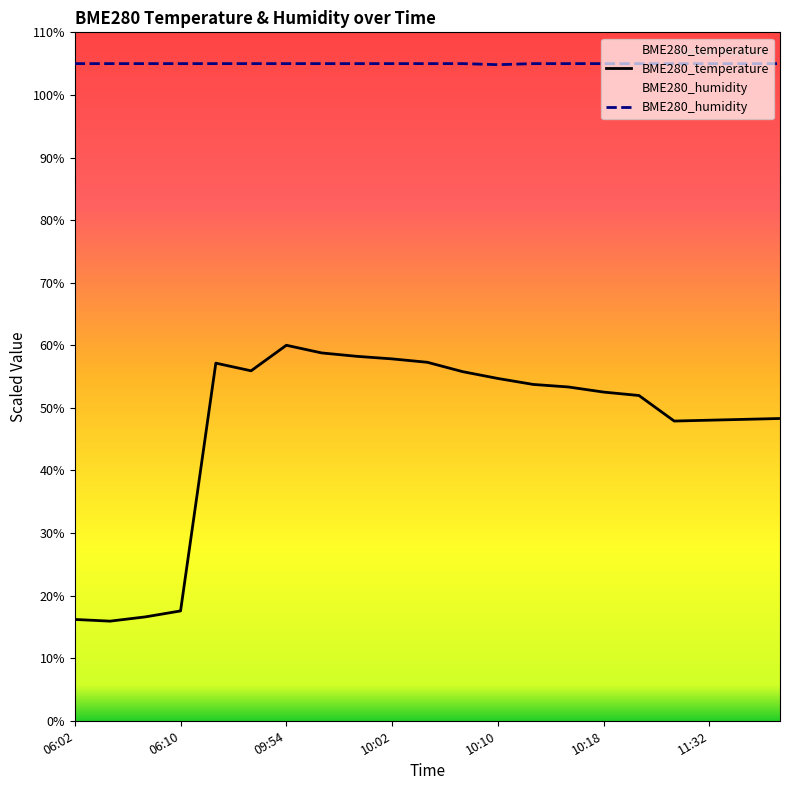

The BME280_humidity series shows 105.0 at 19. True or false?

True